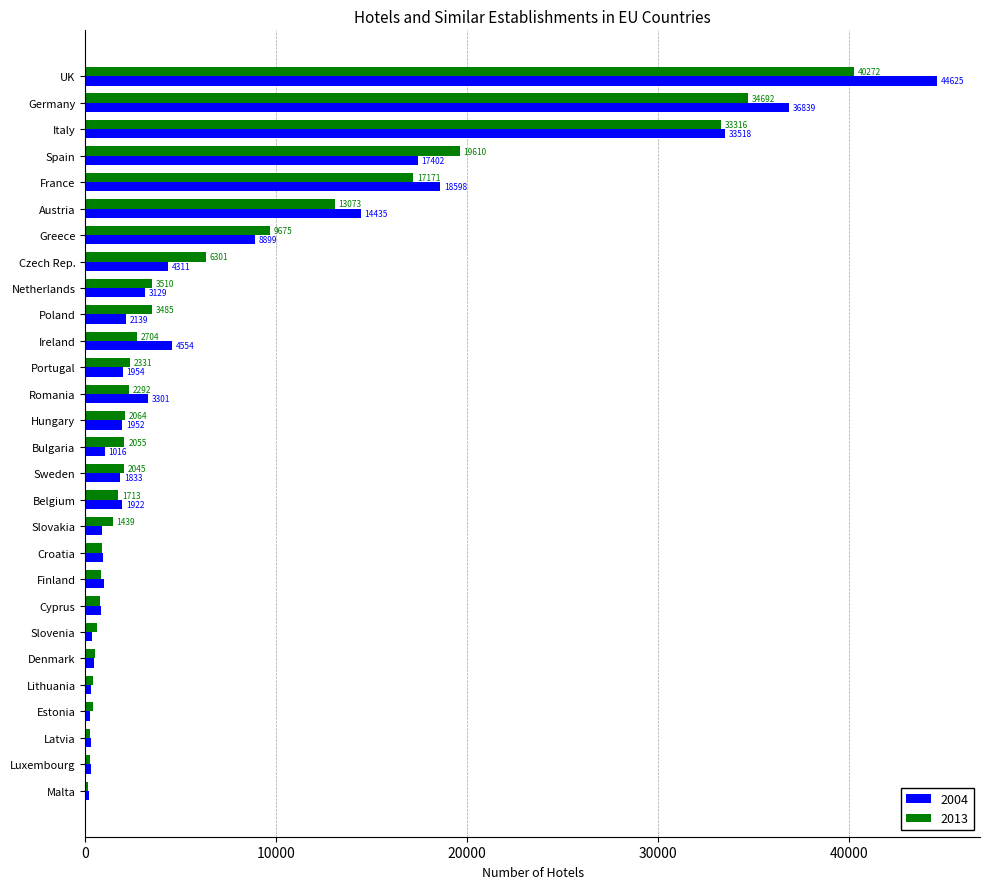

Which series changed the most between Malta and Poland?

2013